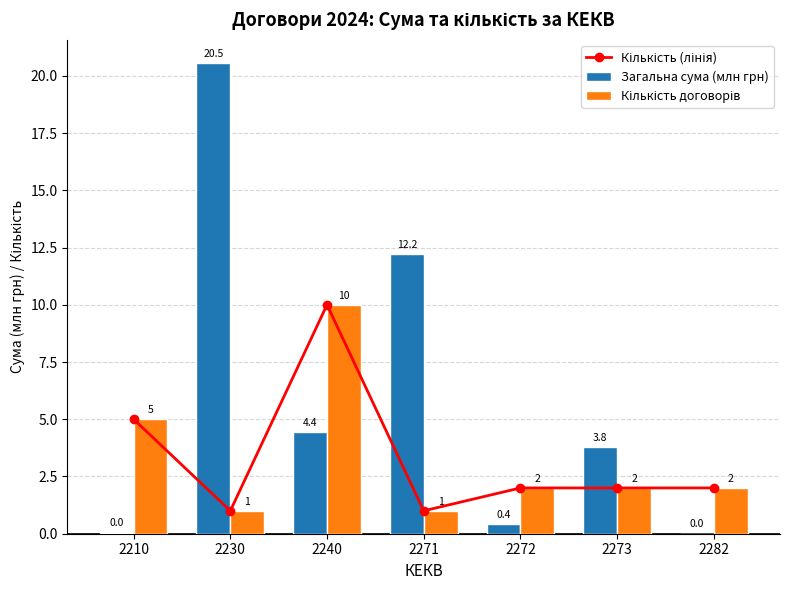

What is the total value across all series at 2240?

24.4